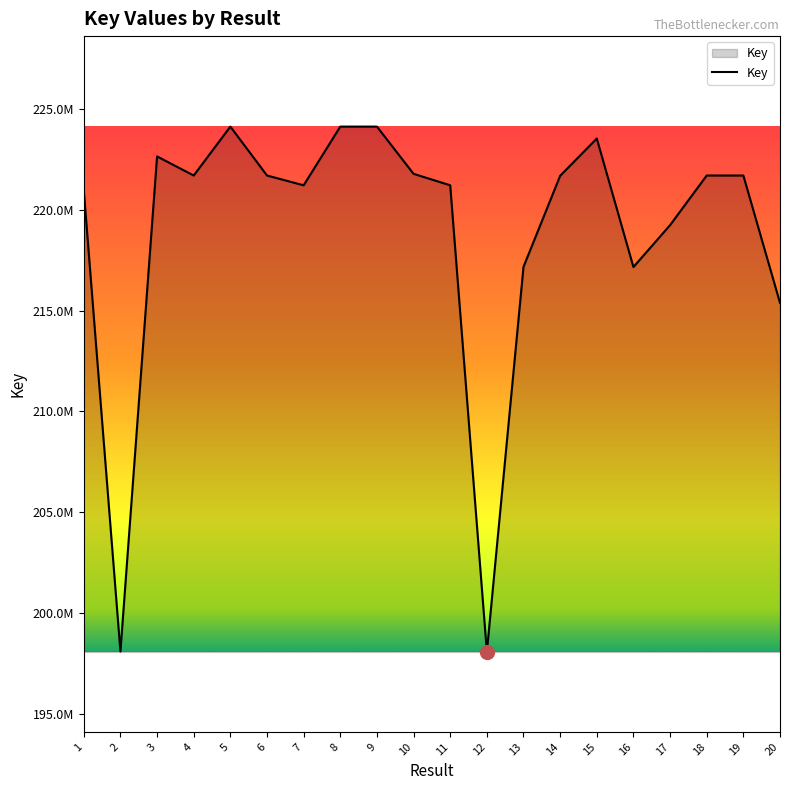

What is the ratio of the value at 1 to the value at 17?

1.0